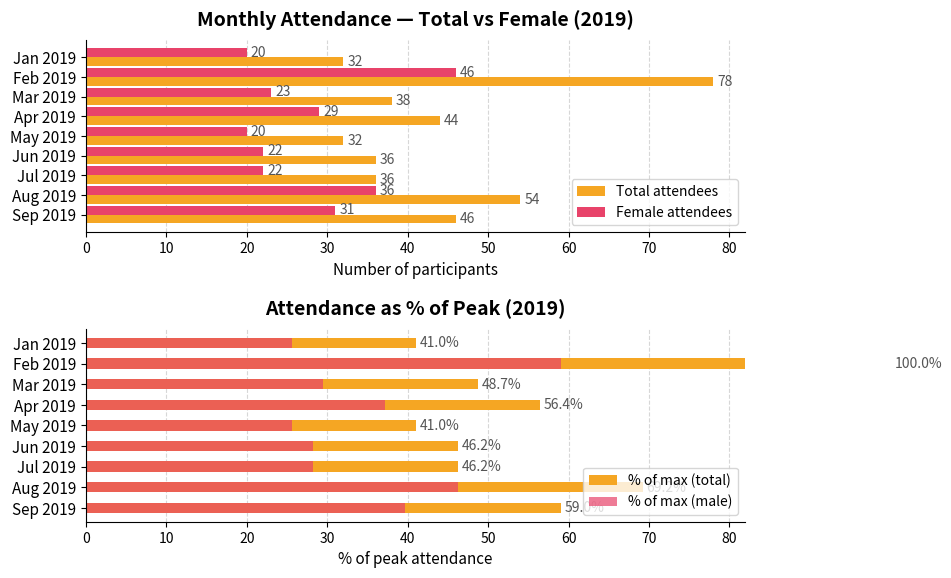

Which category has the highest value in the Female attendees series?

Feb 2019